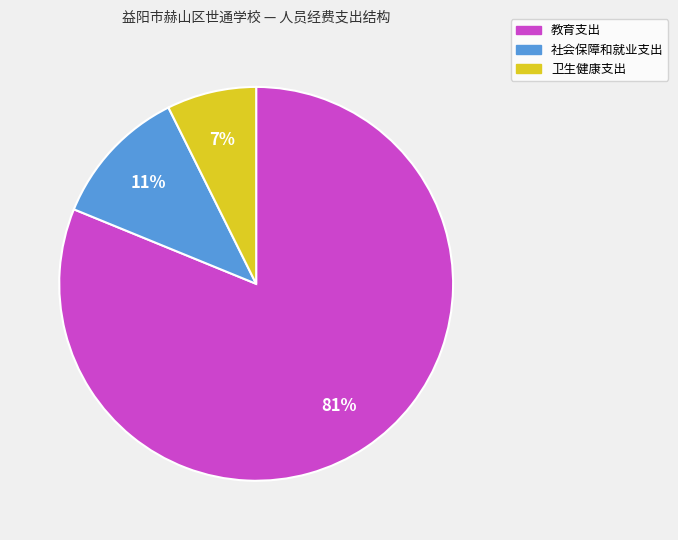

True or false: 教育支出 accounts for 88% of the total.

False